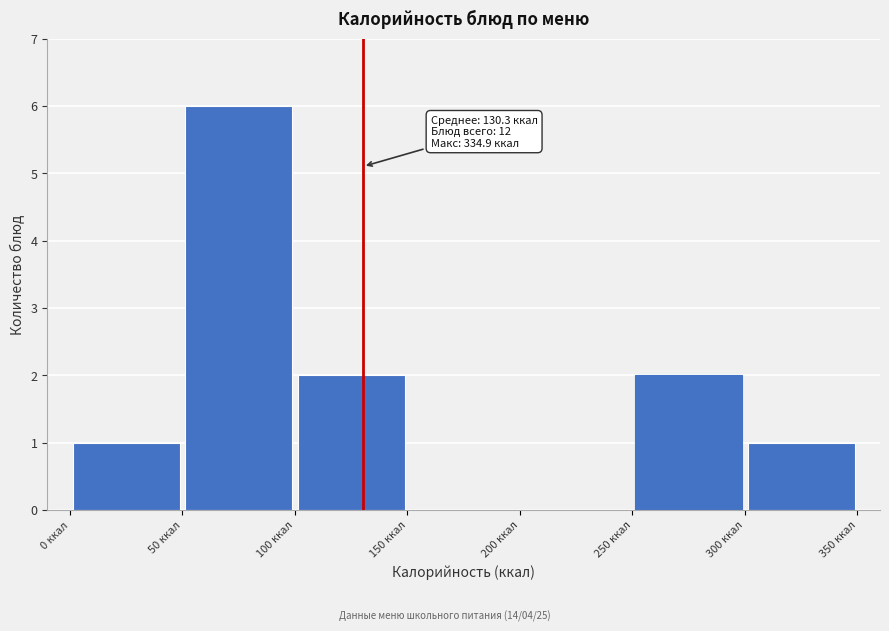

Over which range of the x-axis is the bar tallest?

50 to 100